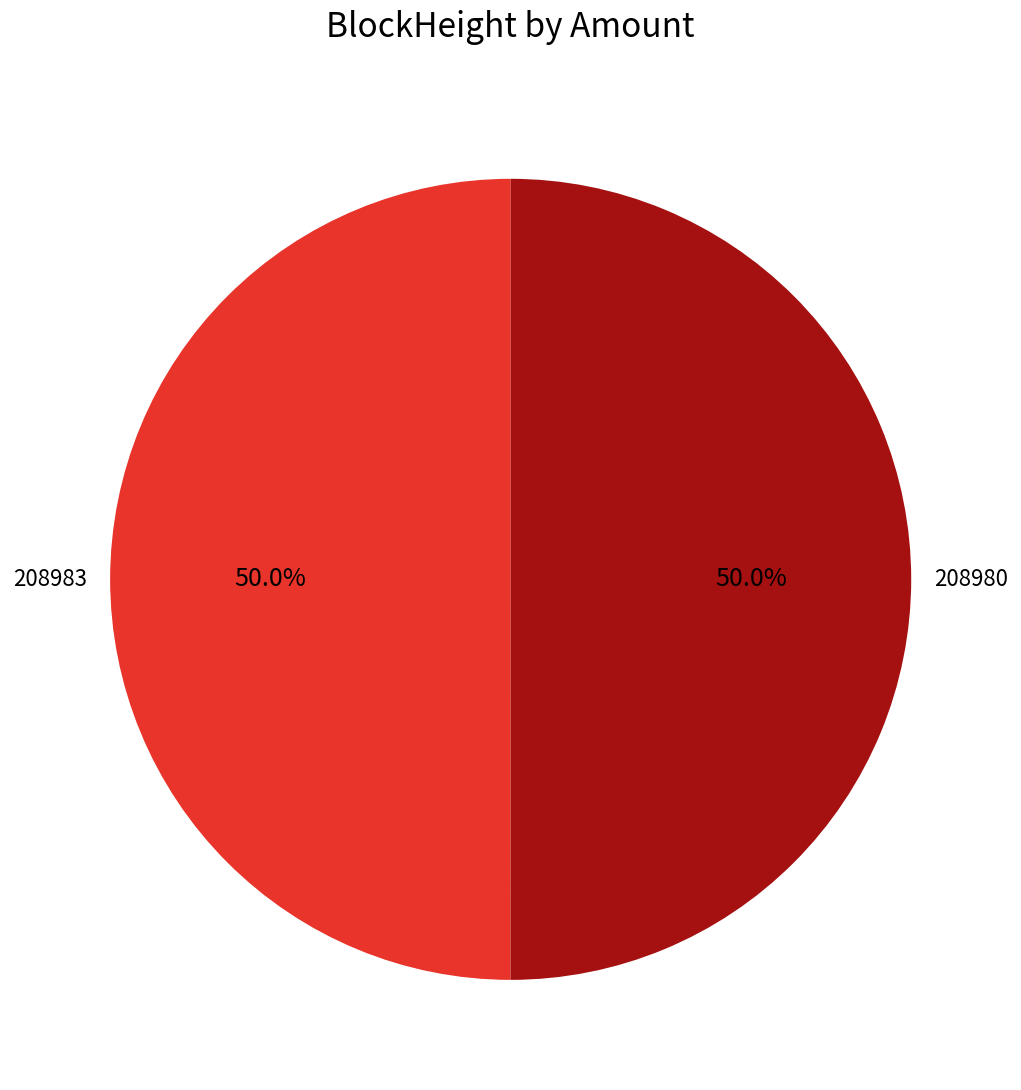

Count the number of slices in the pie.

2